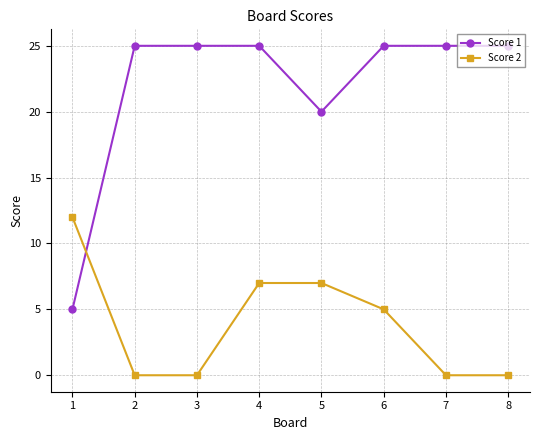

The value of Score 2 at 8 is -7. True or false?

False